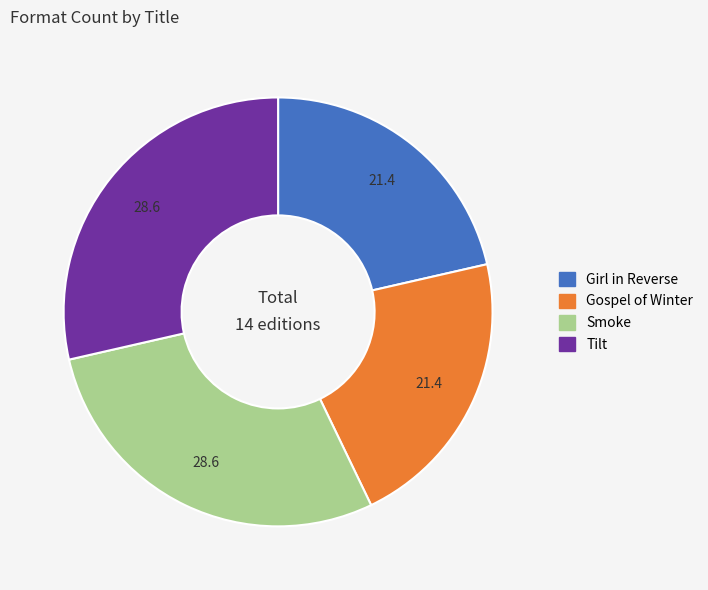

How many segments does this pie chart have?

4